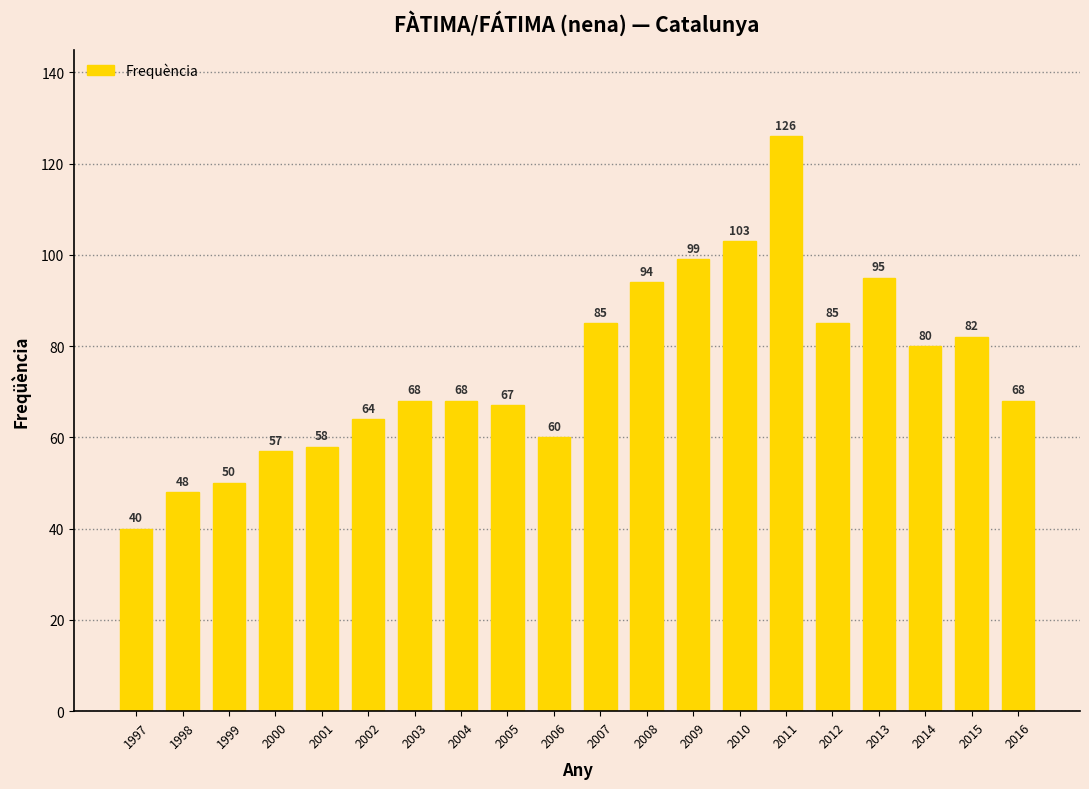

True or false: the data shows 42 at 2010.

False